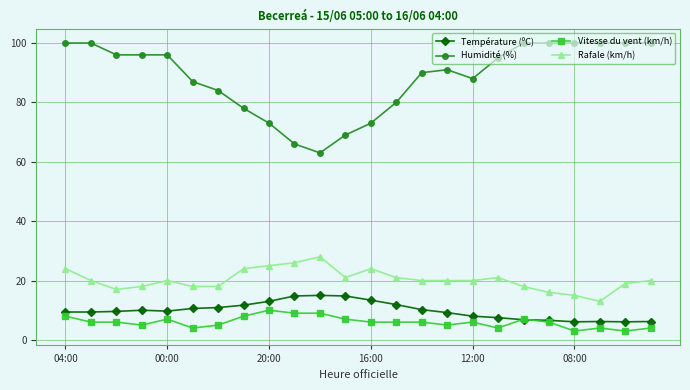

Count the number of categories in the chart.

24